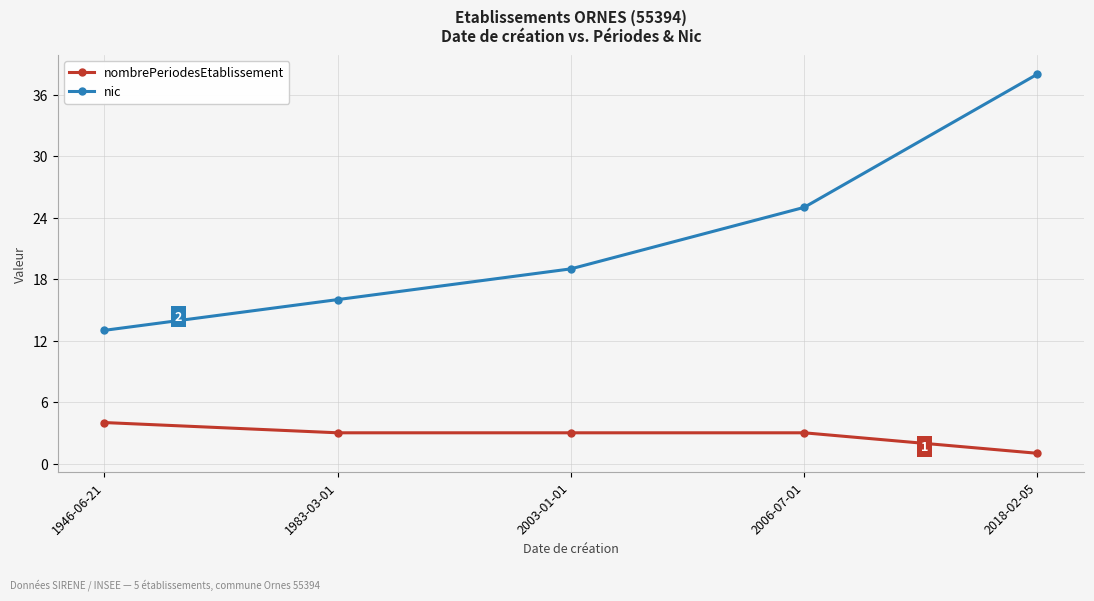

True or false: nombrePeriodesEtablissement and nic intersect in this chart.

False